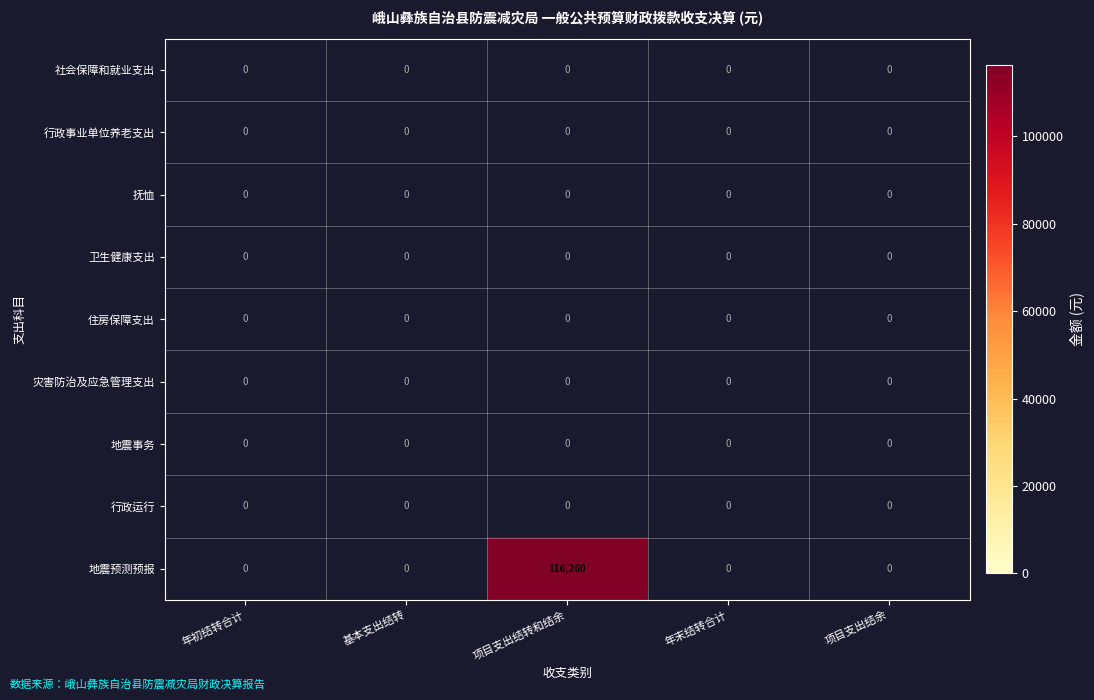

What is the maximum value shown in the chart?

116260.0